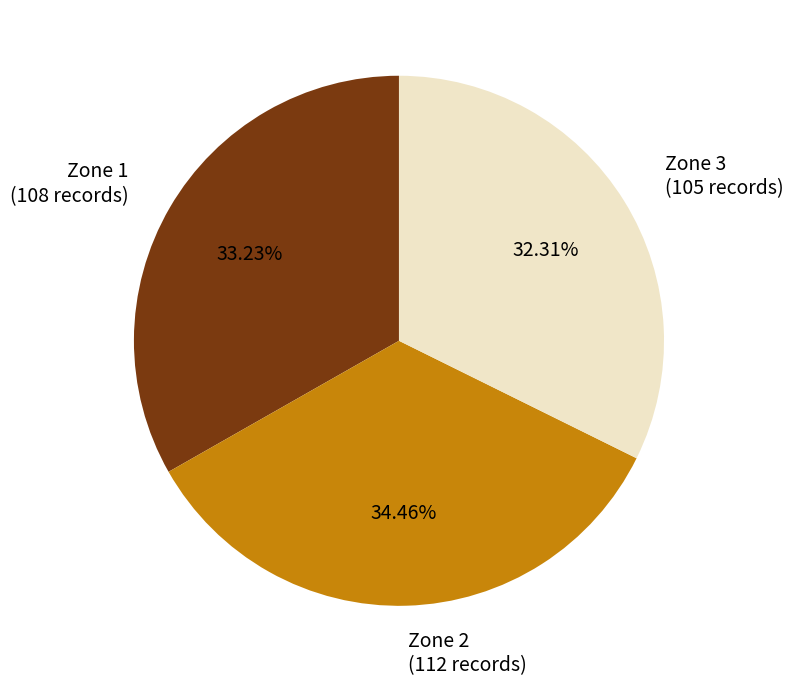

Between Zone 1 and Zone 3, which is larger?

Zone 1